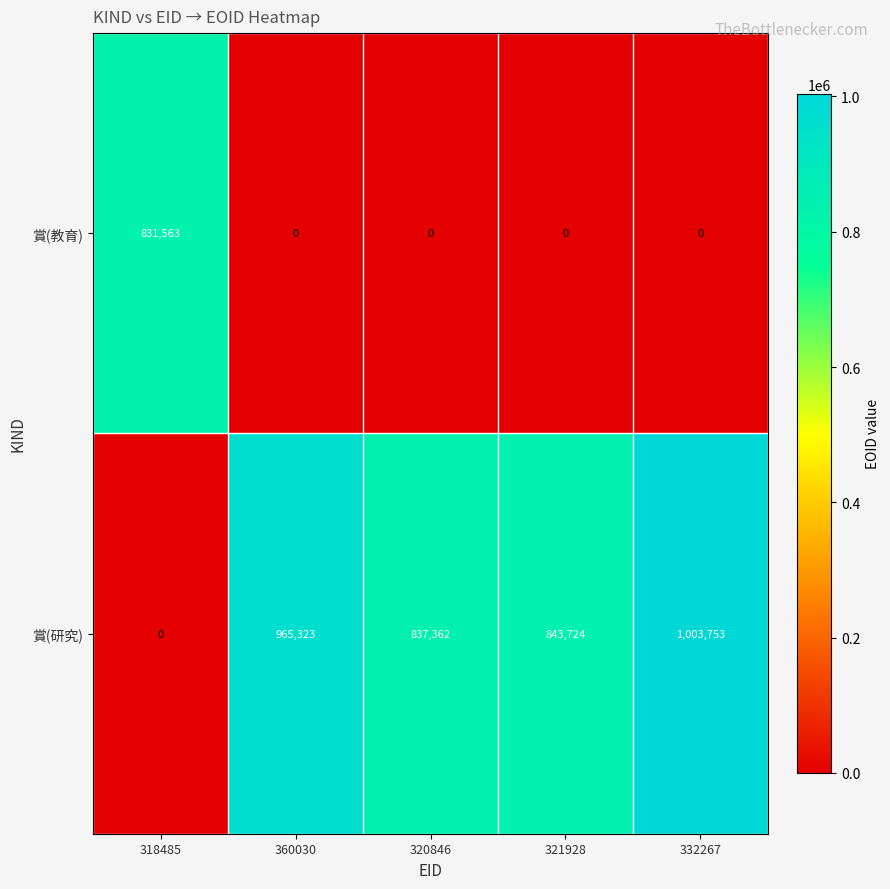

What is the sum of the 賞(教育) values at 318485 and 360030?

831563